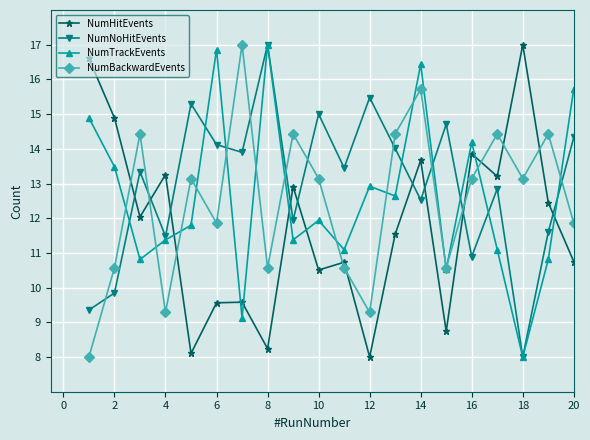

What is the value of the NumHitEvents point at the 6th from the left?

9.6